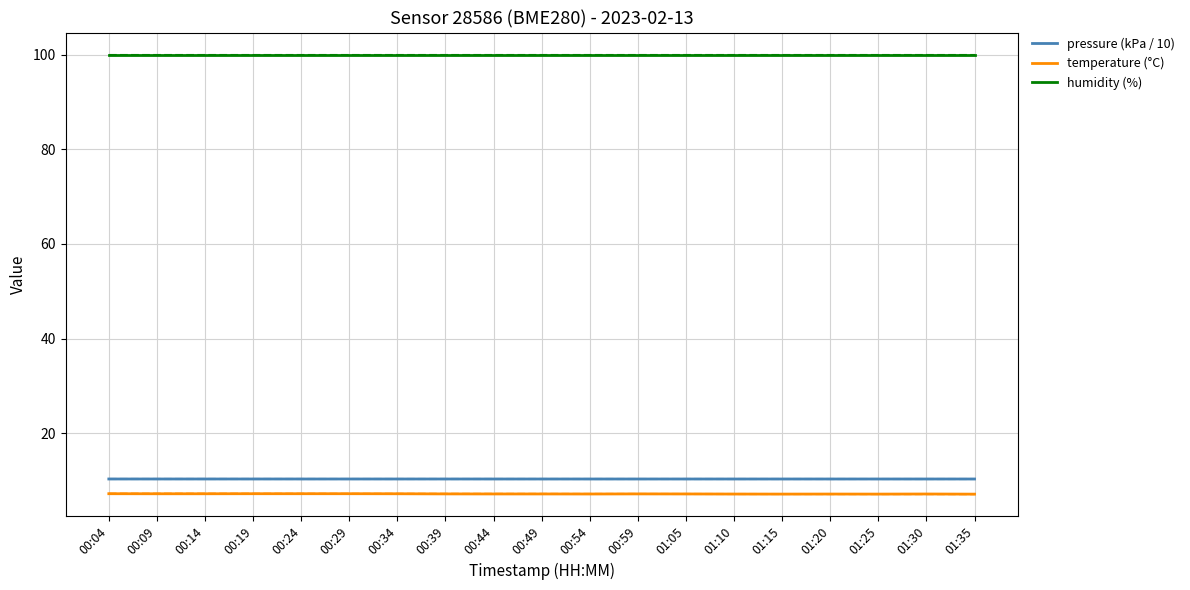

Does the chart have visible grid lines?

Yes